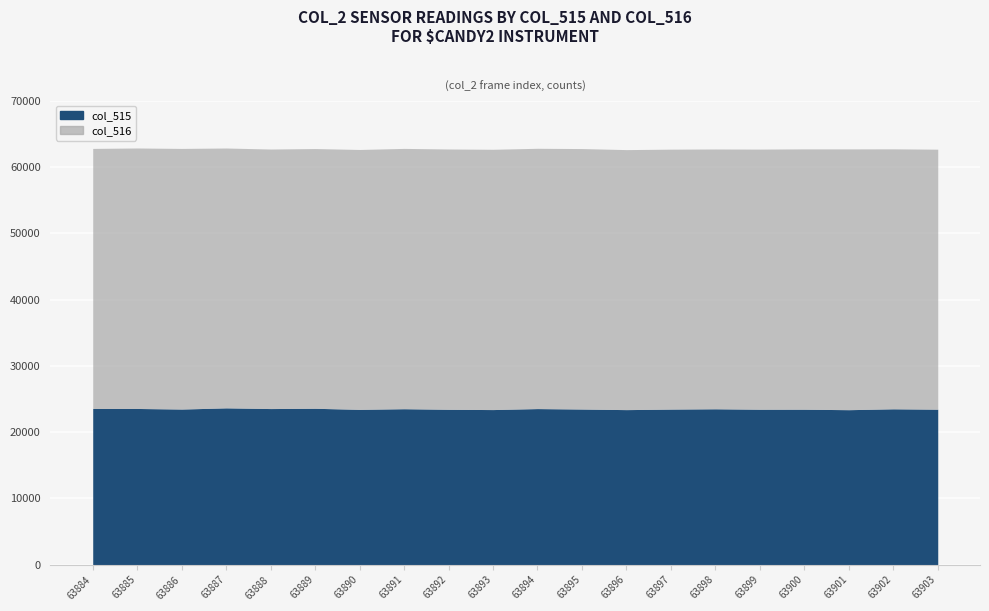

At how many categories does at least one series exceed 36398?

20